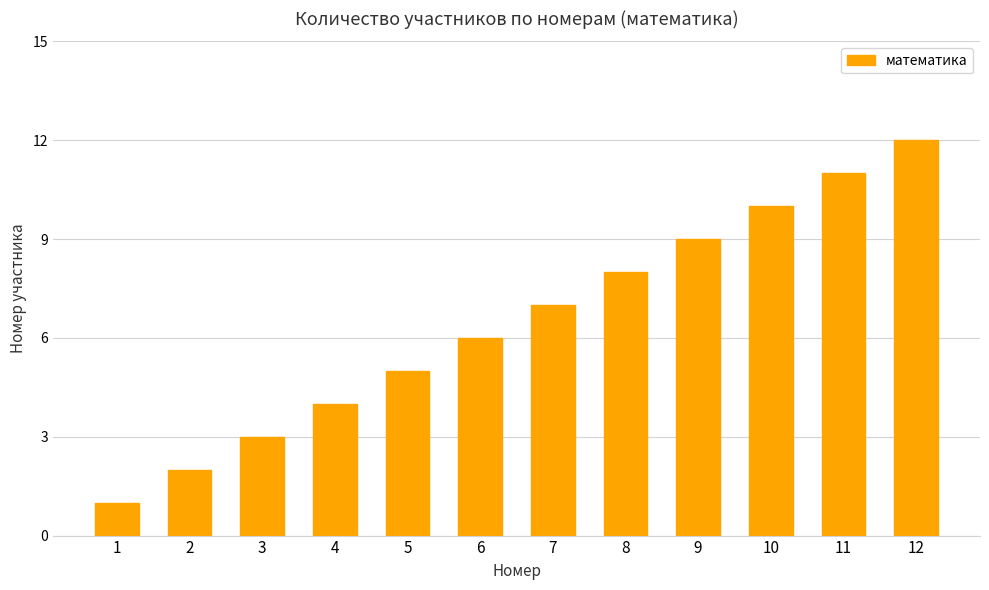

The chart shows a value of 18 at 12. True or false?

False